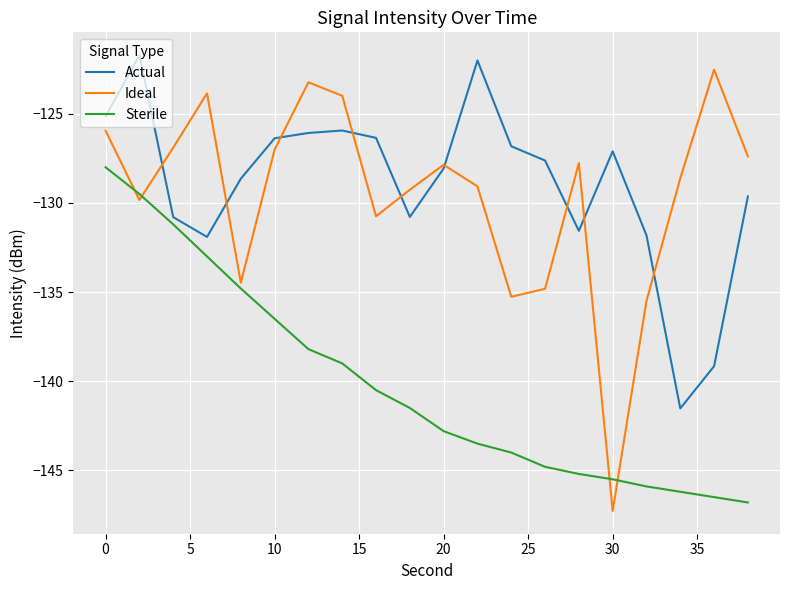

What are all the series names shown in the legend?

Actual, Ideal, Sterile